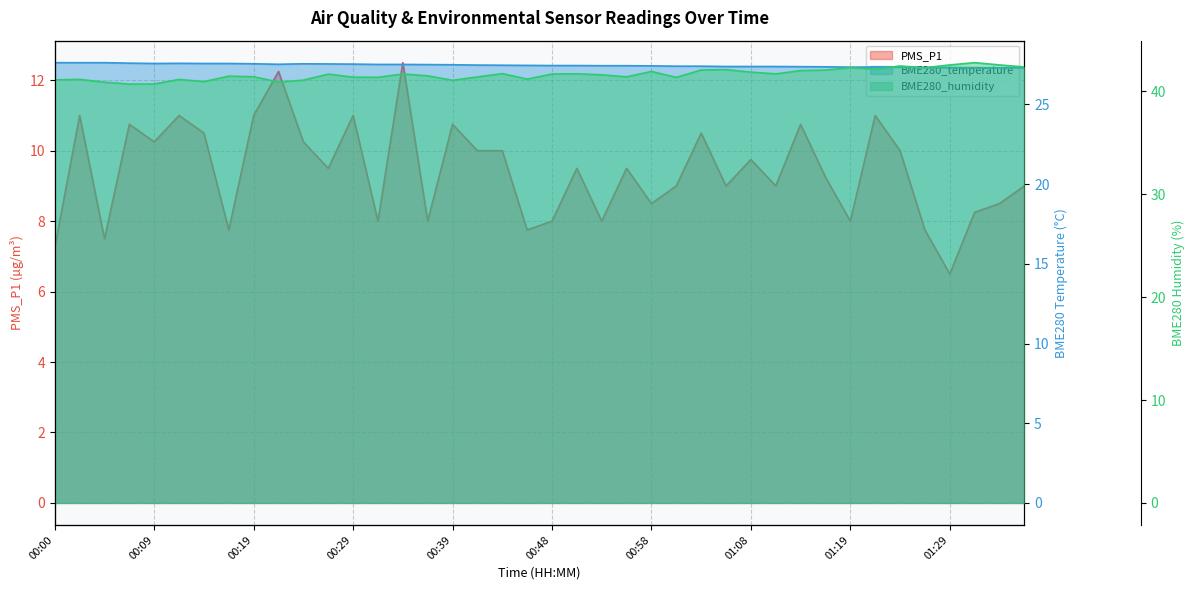

The BME280_temperature series shows 38.5 at 01:29. True or false?

False